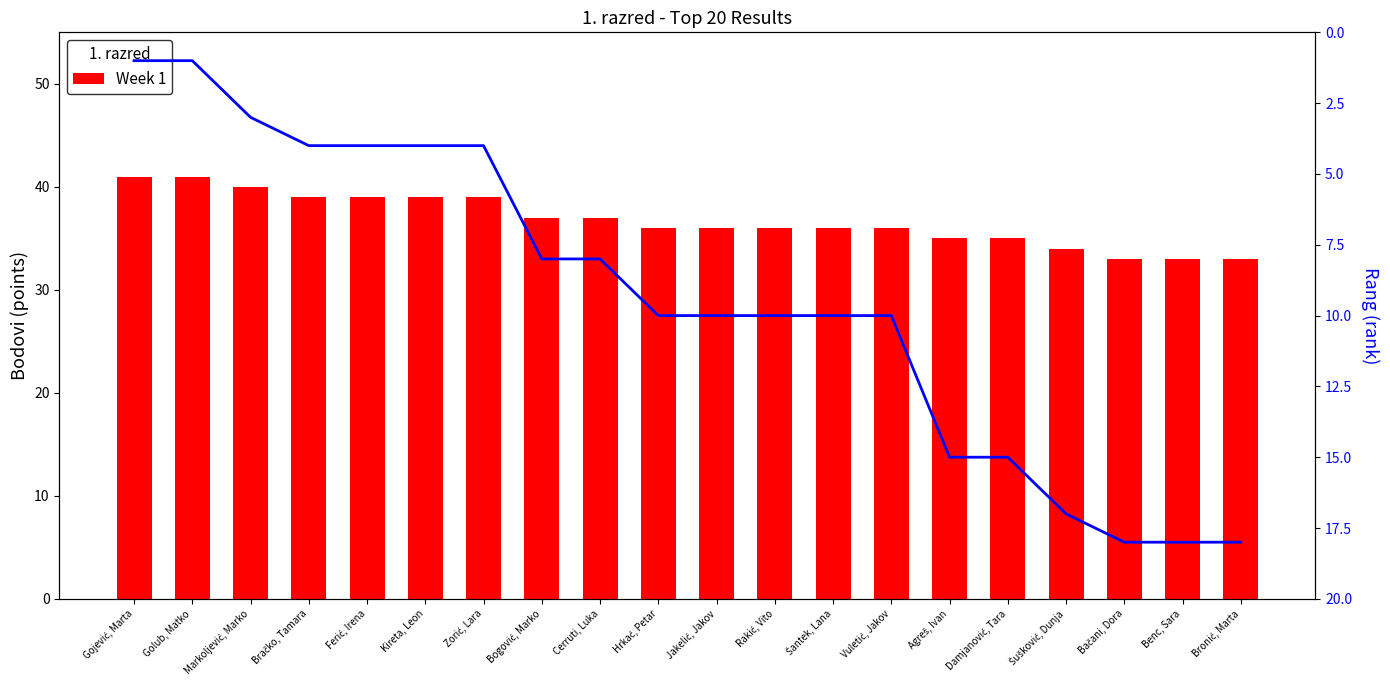

Which series has the largest total across all categories?

Week 1